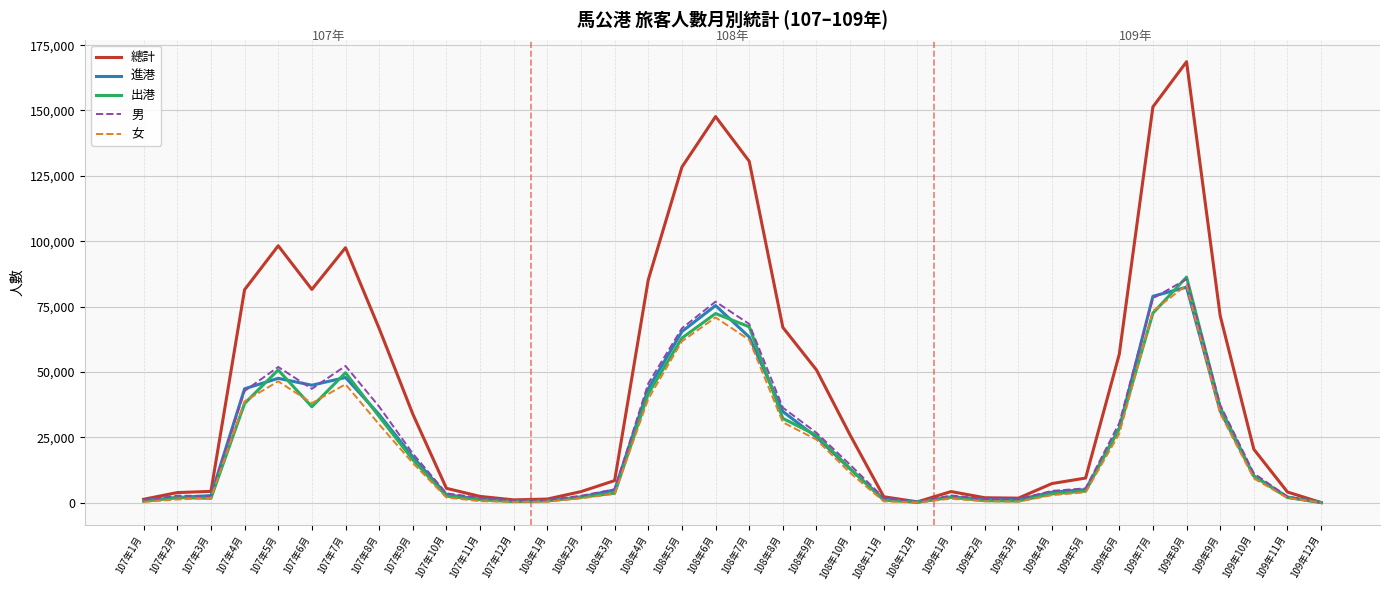

At which category does the chart reach its peak across all series?

109年8月